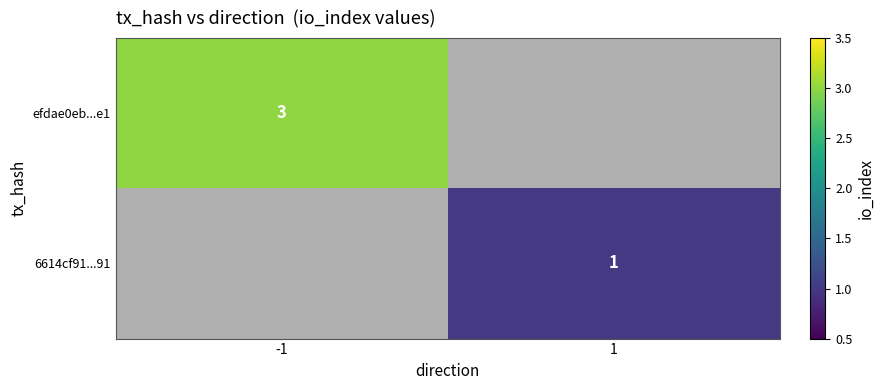

The efdae0eb...e1 series shows 3 at -1. True or false?

True